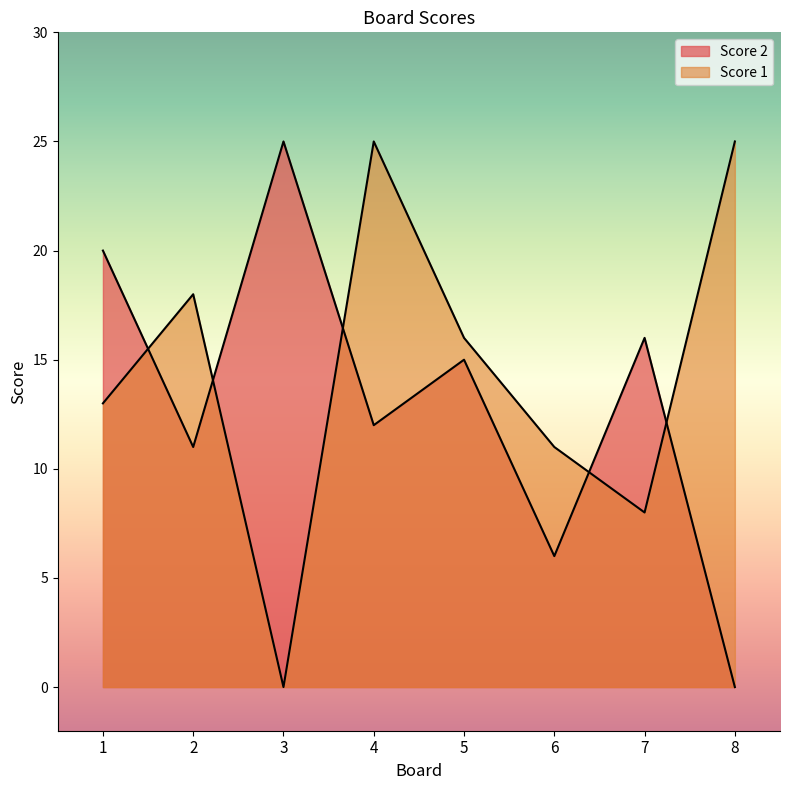

At which category does Score 1 reach its first local peak?

2